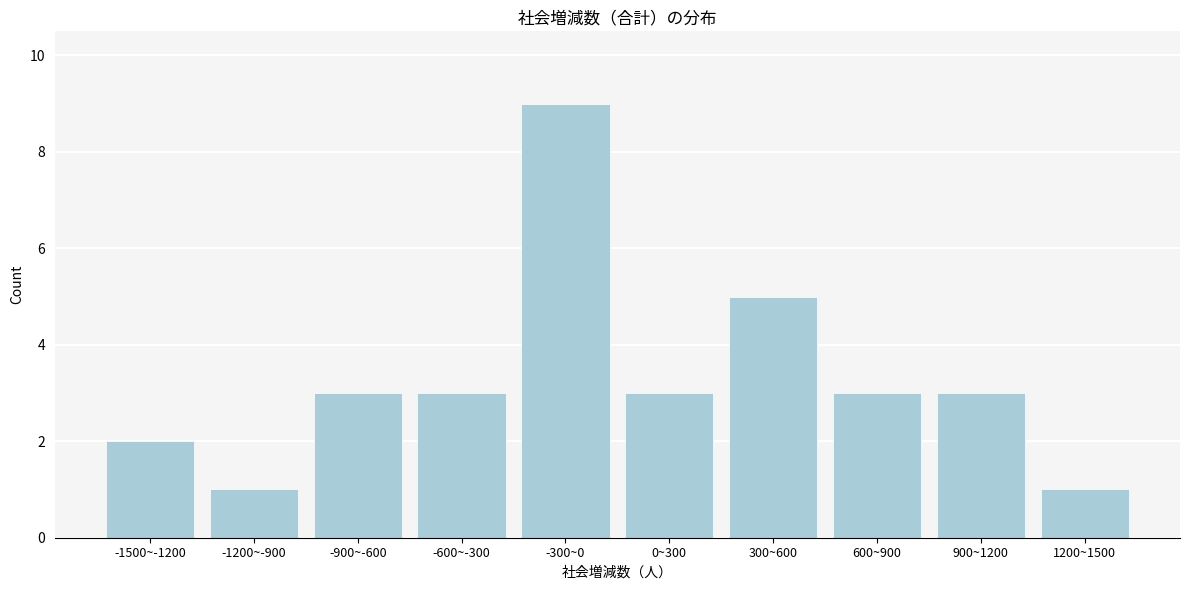

Reading left to right, transcribe all the data shown in this chart.

2	1	3	3	9	3	5	3	3	1